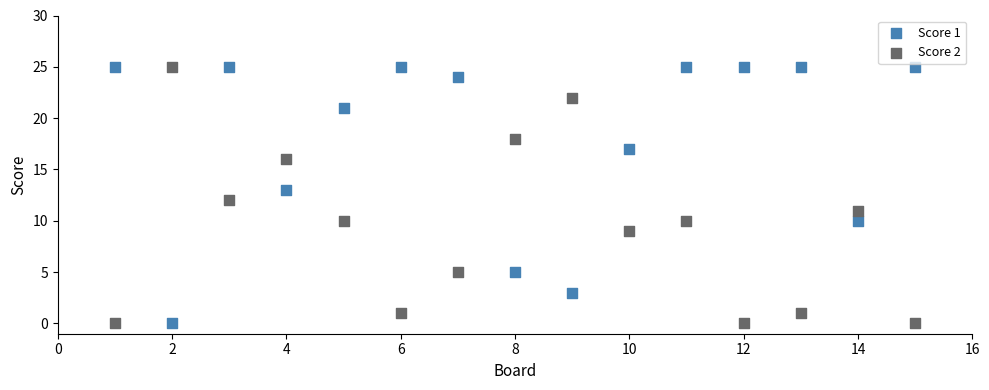

Across all data points, what is the range of X values (max minus min)?

14